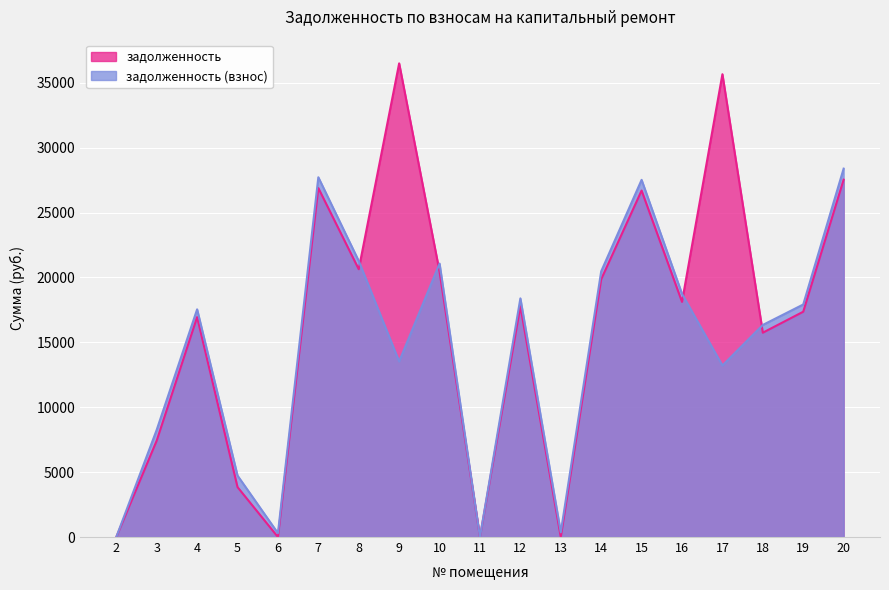

How many values in задолженность are above zero?

15